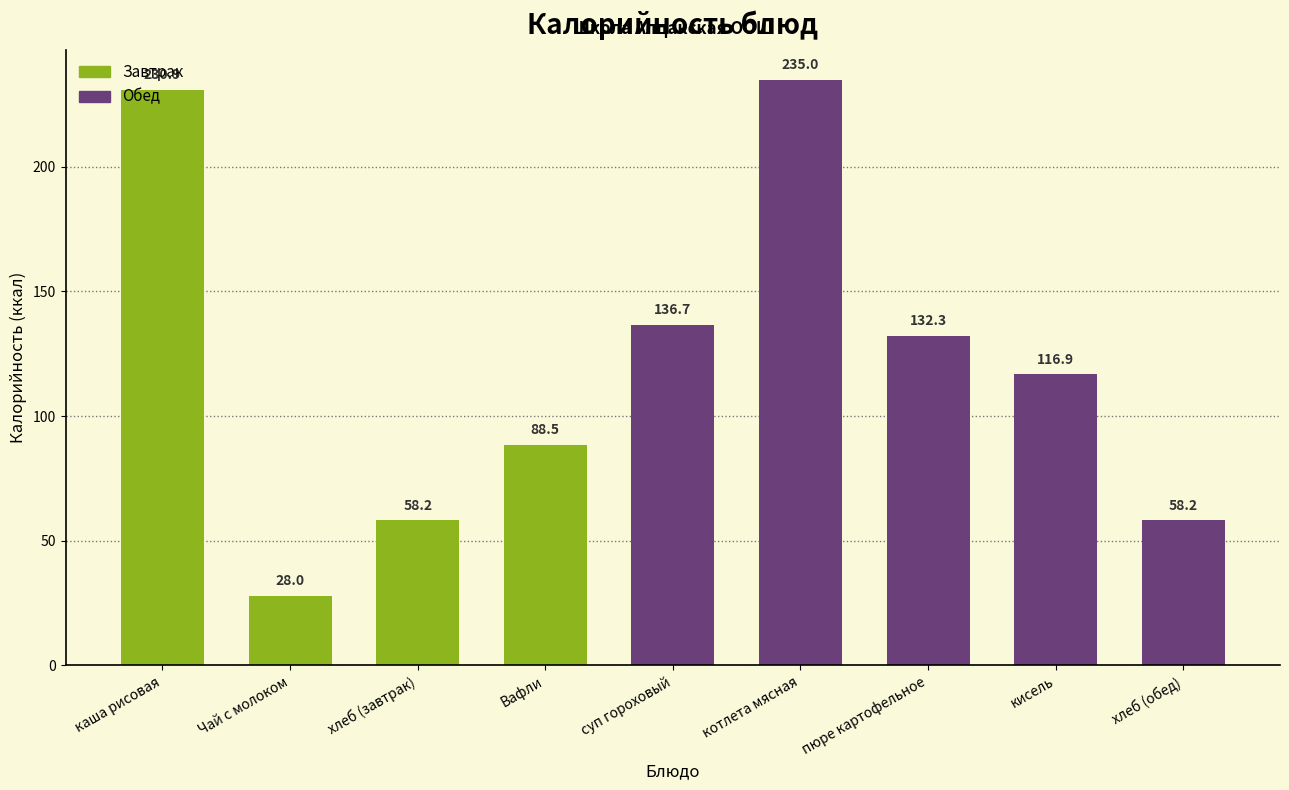

Reading left to right, list all the values displayed in this chart.

230.9	28.0	58.2	88.5	136.7	235.0	132.3	116.9	58.2